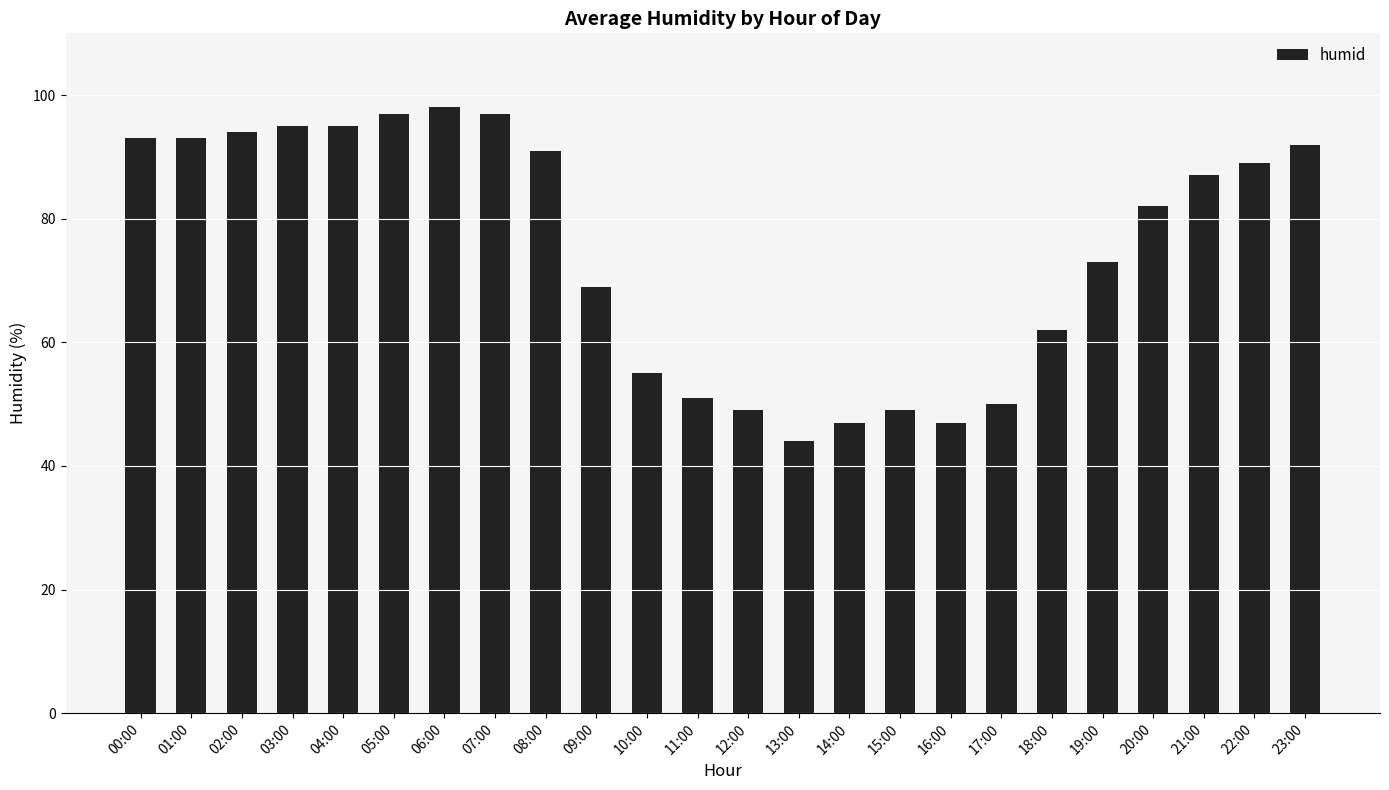

What is the label of the 3rd bar from the right?

21:00